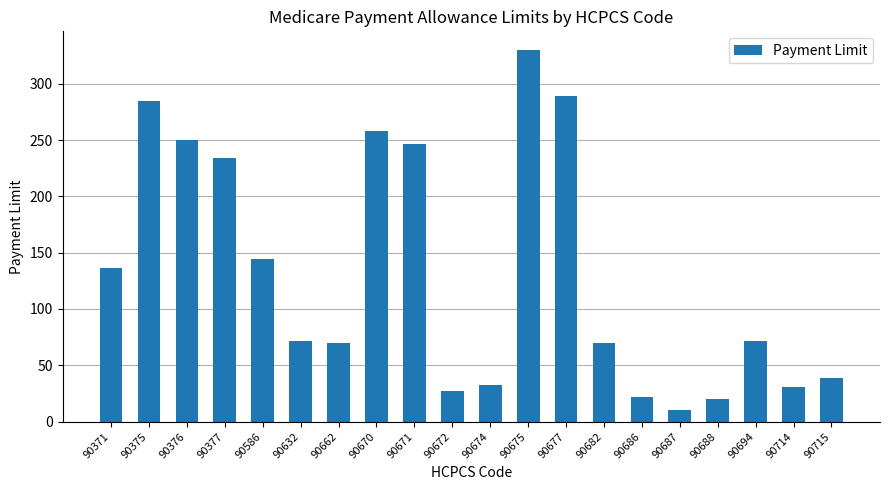

What is the difference between the maximum and minimum values?

319.7